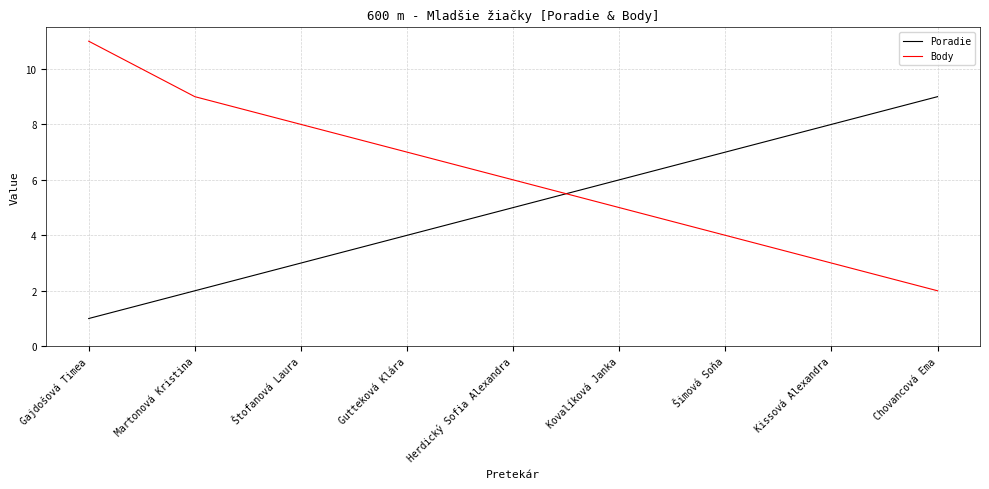

What is the average value of the Poradie series?

5